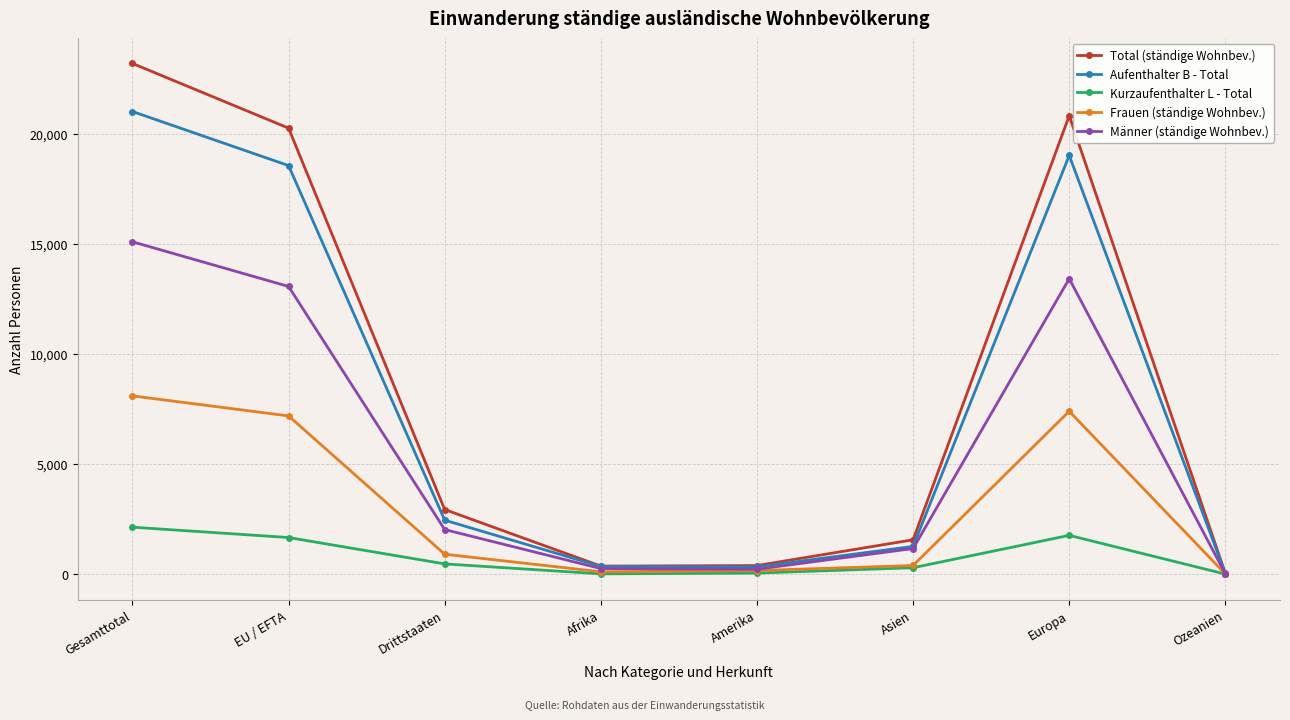

What is the maximum value shown in the chart?

23190